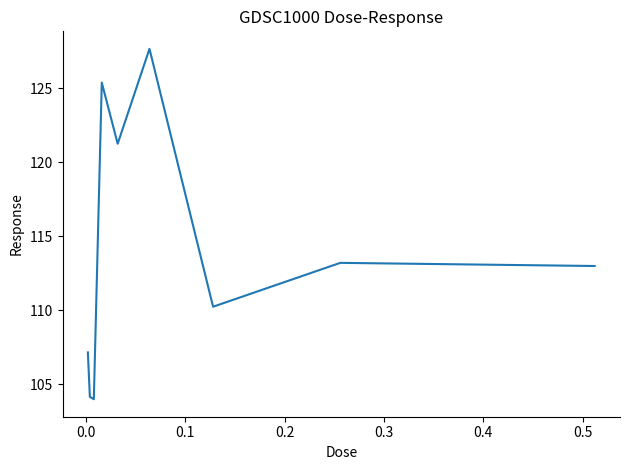

What is the maximum value shown in the chart?

127.6